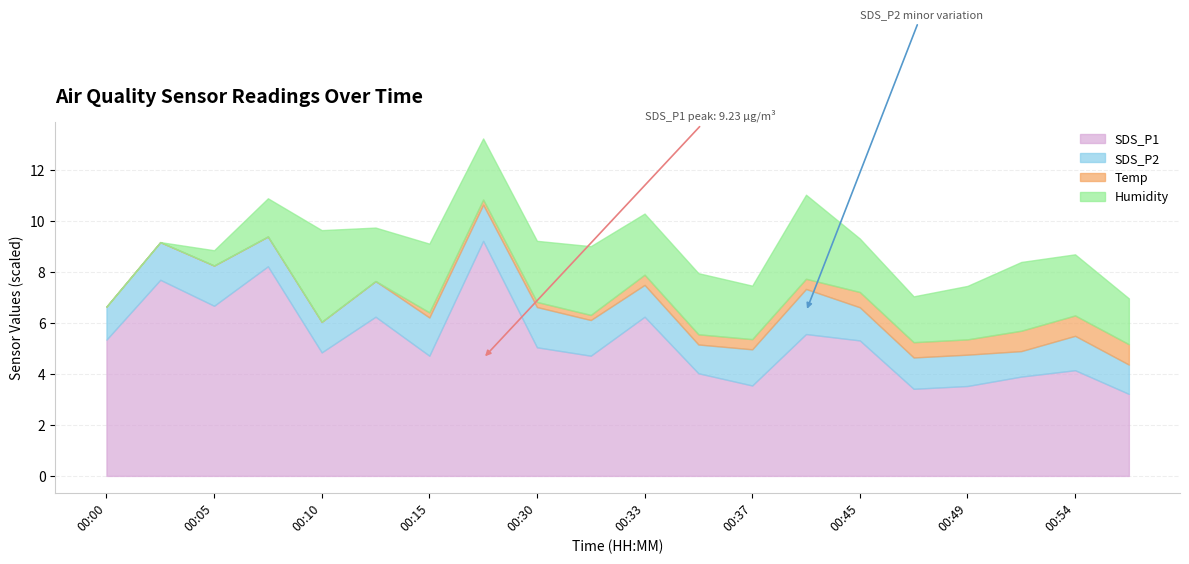

Does the chart have visible grid lines?

Yes